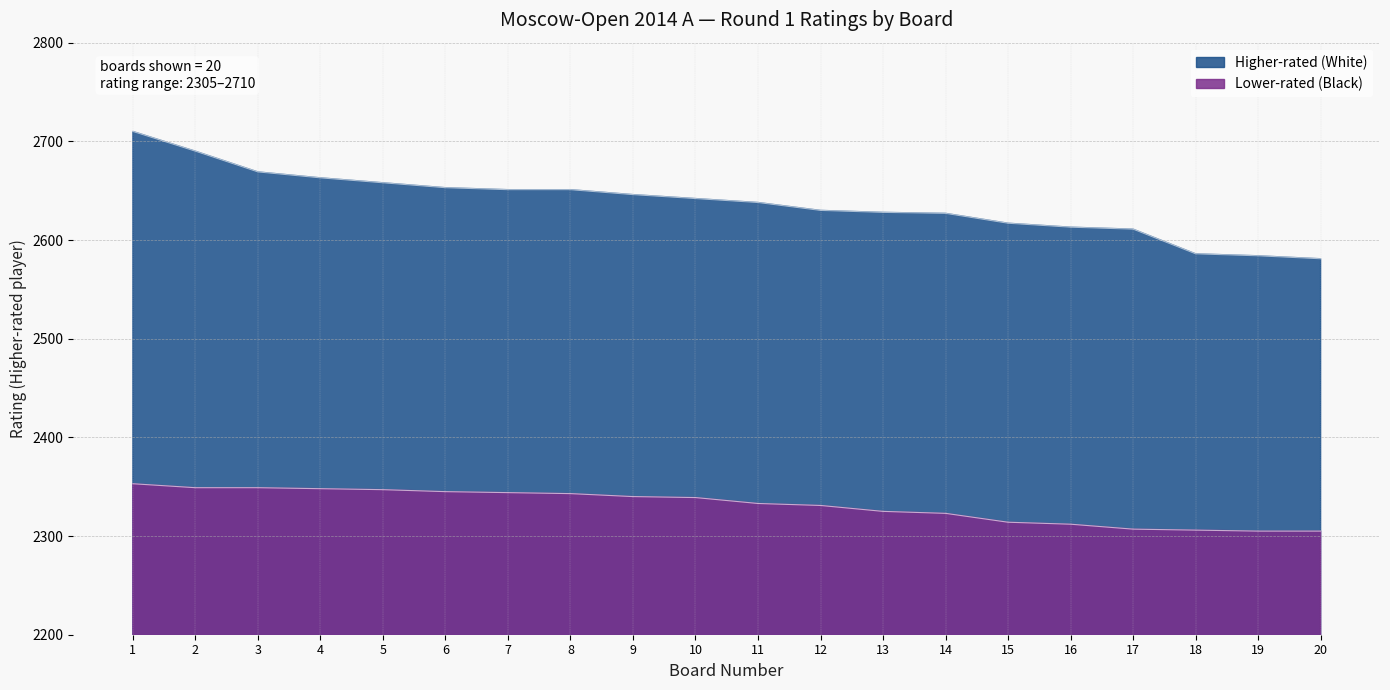

List the series in order of their overall mean, lowest first.

Lower-rated (Black), Higher-rated (White)